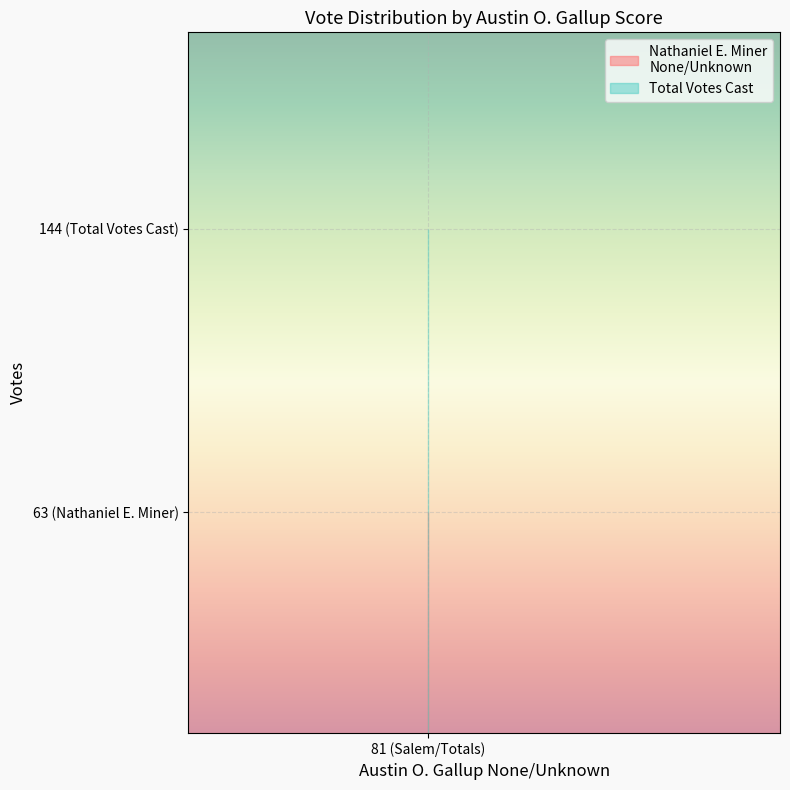

What is the value of the Total Votes Cast point at the 1st from the left?

144